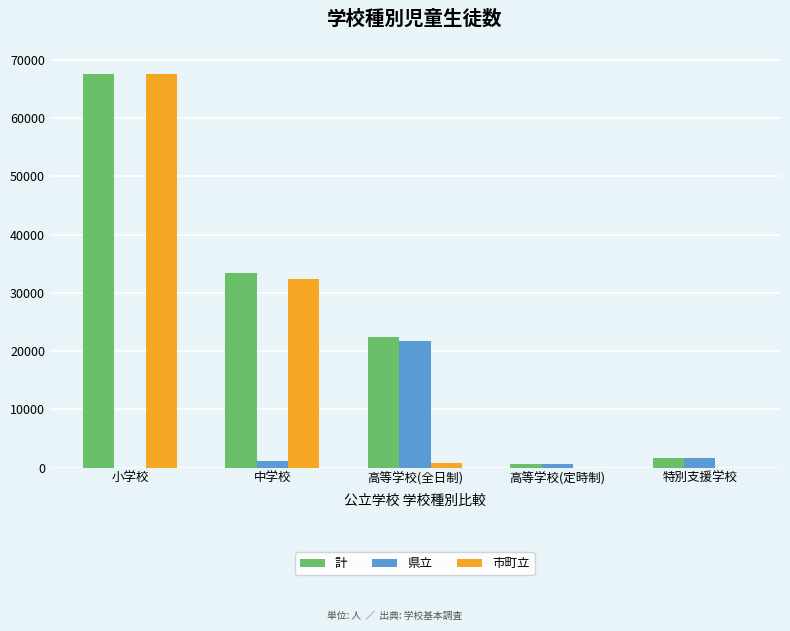

What is the sum of all 市町立 values?

100600